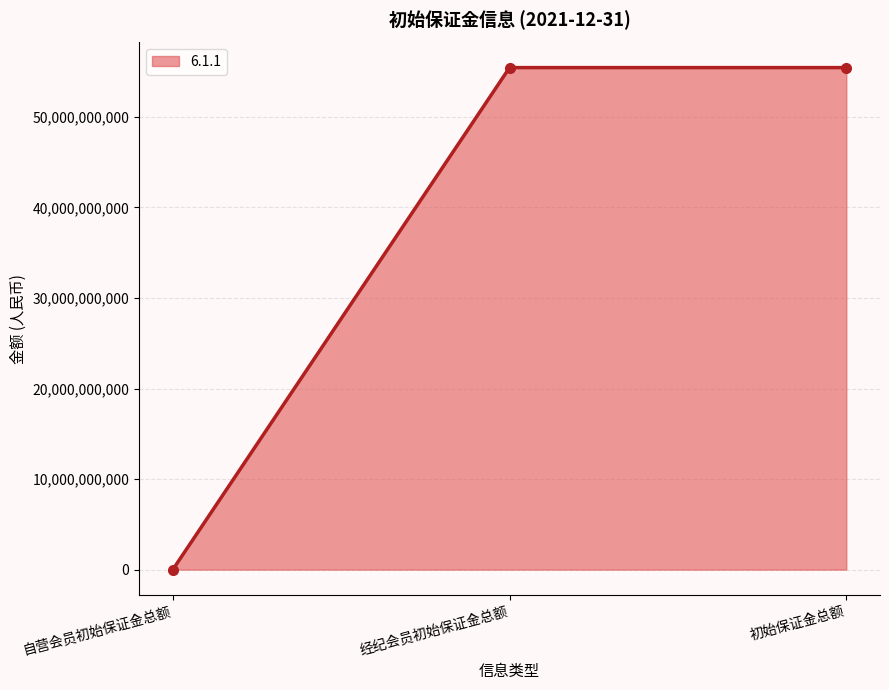

What is the greatest value displayed?

55454279963.5